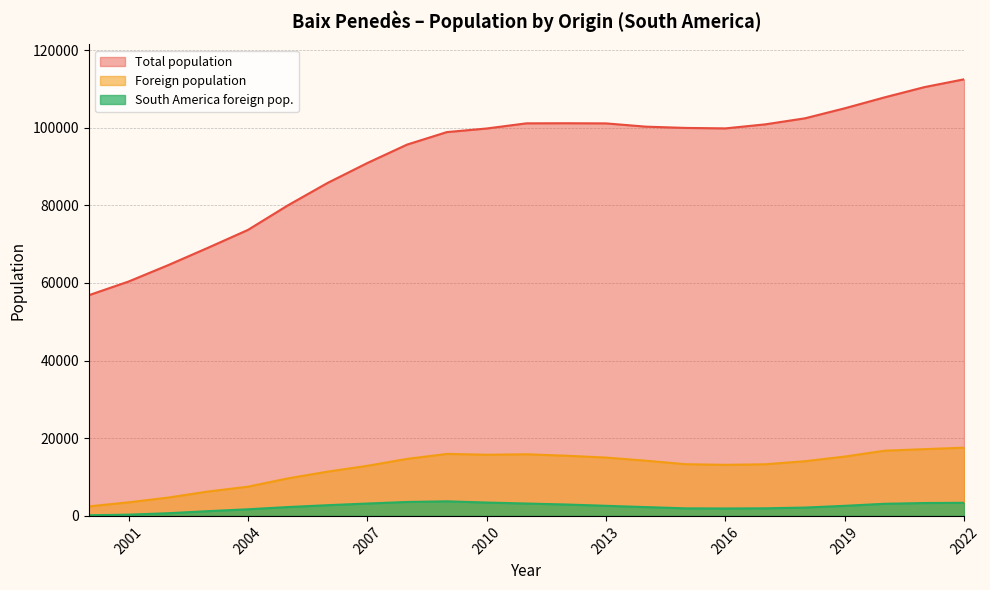

Reading left to right, extract all data points from this chart.

Total population: 2022=112460	2021=110439	2020=107803	2019=104991	2018=102409	2017=100850	2016=99813	2015=99934	2014=100262	2013=101100	2012=101138	2011=101115	2010=99786	2009=98861	2008=95644	2007=90891	2006=85756	2005=79967	2004=73665	2003=69083	2002=64612	2001=60369	2000=56843
Foreign population: 2022=17578	2021=17190	2020=16793	2019=15283	2018=14085	2017=13299	2016=13155	2015=13313	2014=14220	2013=15024	2012=15503	2011=15872	2010=15753	2009=15966	2008=14691	2007=12905	2006=11399	2005=9654	2004=7527	2003=6286	2002=4730	2001=3497	2000=2447
South America foreign pop.: 2022=3375	2021=3318	2020=3122	2019=2596	2018=2149	2017=1956	2016=1912	2015=1946	2014=2272	2013=2601	2012=2936	2011=3189	2010=3439	2009=3756	2008=3591	2007=3185	2006=2761	2005=2279	2004=1707	2003=1227	2002=695	2001=320	2000=170